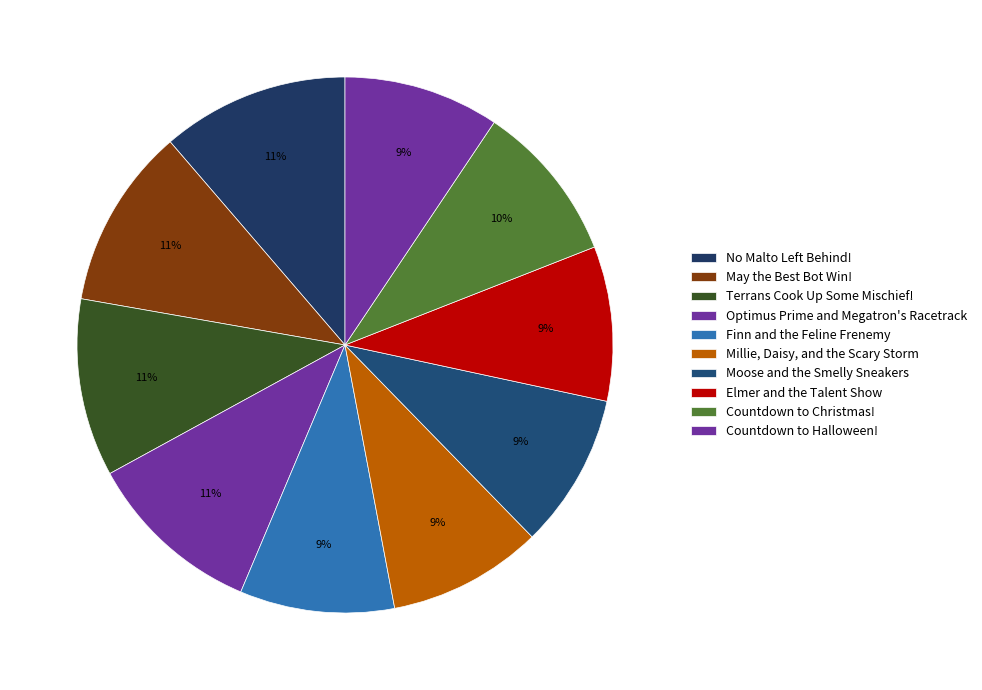

Count the number of slices in the pie.

10